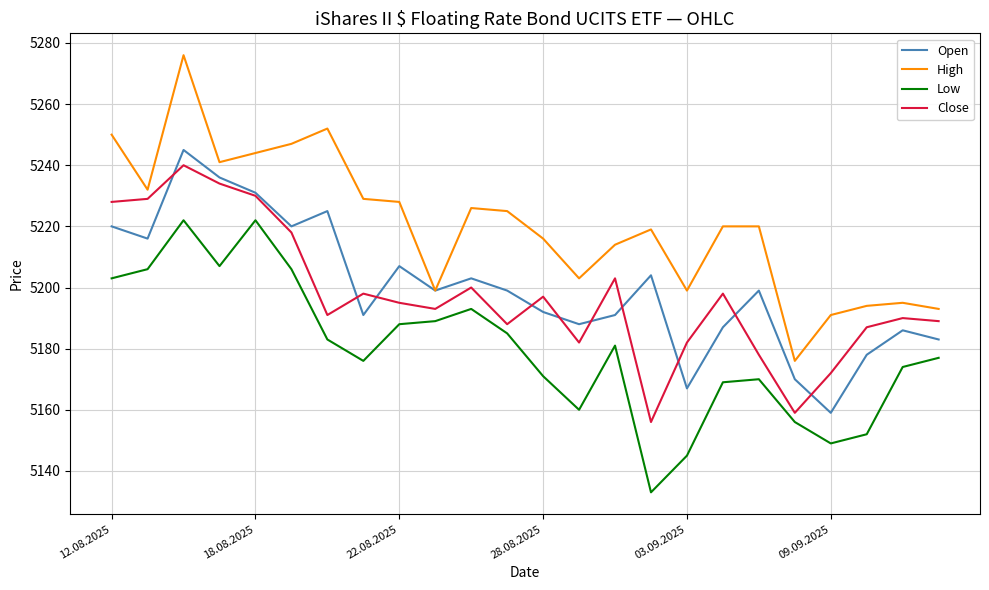

Which series has the largest total across all categories?

High